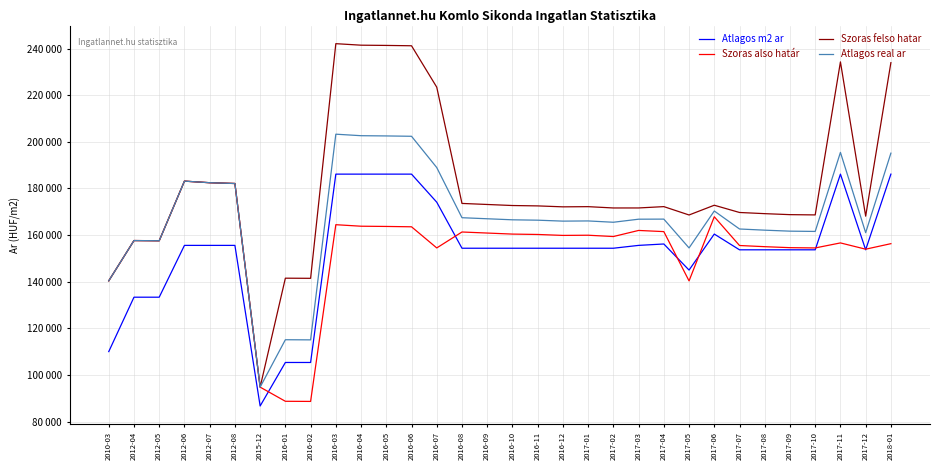

Which series changed the most between 2016-09 and 2017-10?

Szoras also határ